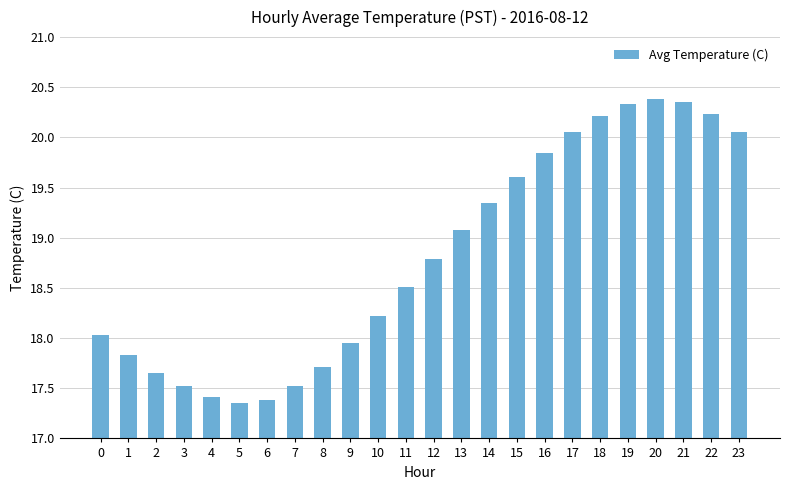

What is the difference between the values at 13 and 8?

1.4